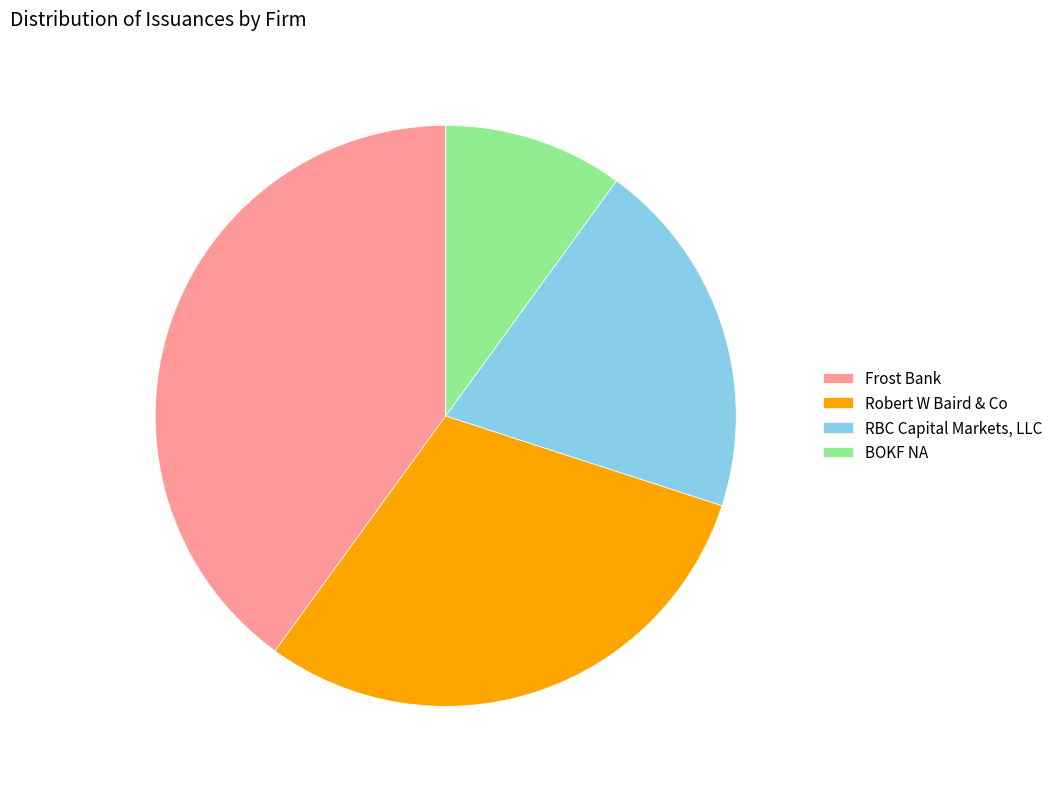

Is the sum of Frost Bank and Robert W Baird & Co greater than half?

Yes